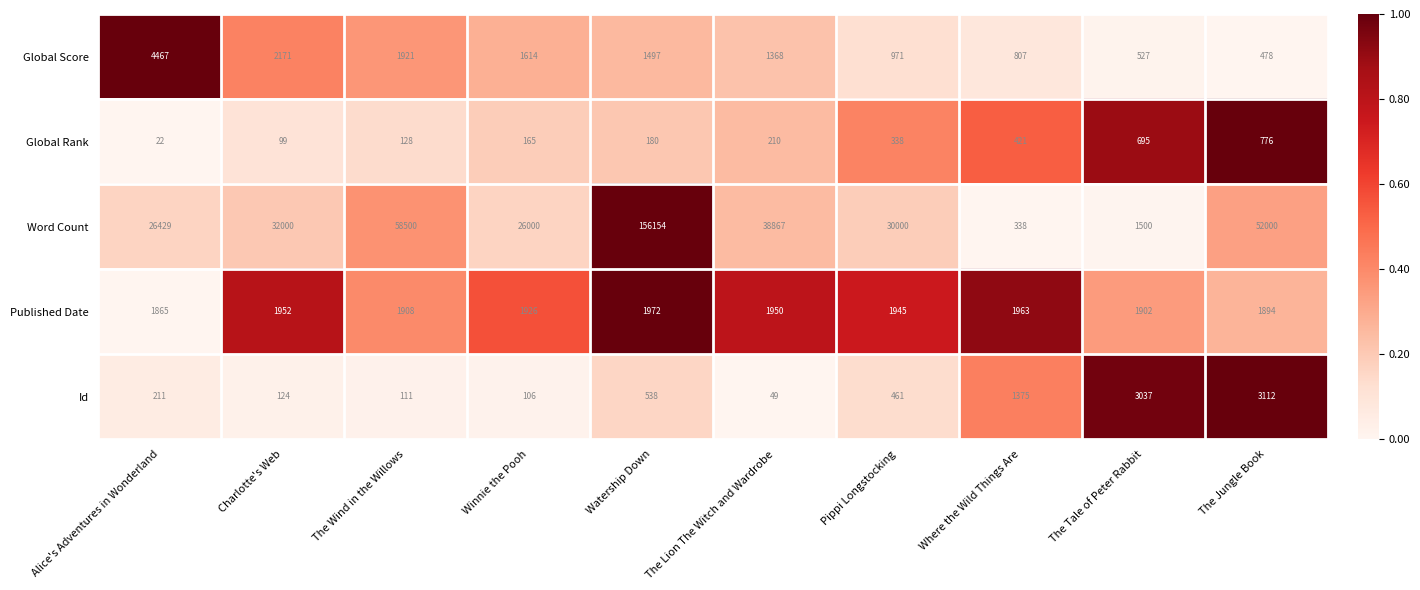

What is the spread (max minus min) of values at Alice's Adventures in Wonderland?

26407